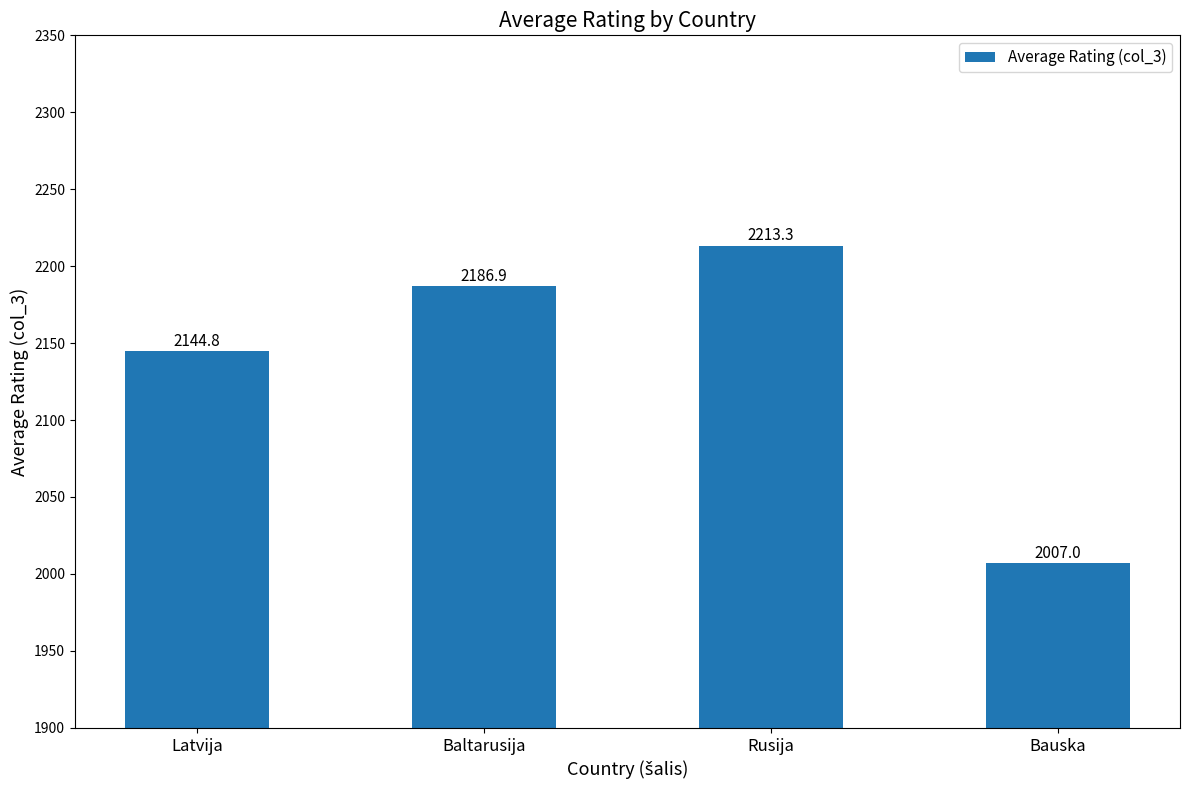

Rank the categories by value from highest to lowest.

Rusija, Baltarusija, Latvija, Bauska